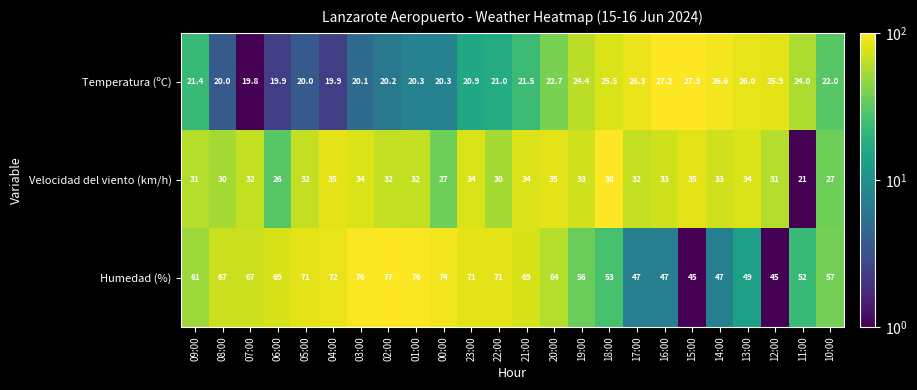

What is the difference between the maximum and minimum values in the Humedad (%) series?

32.0